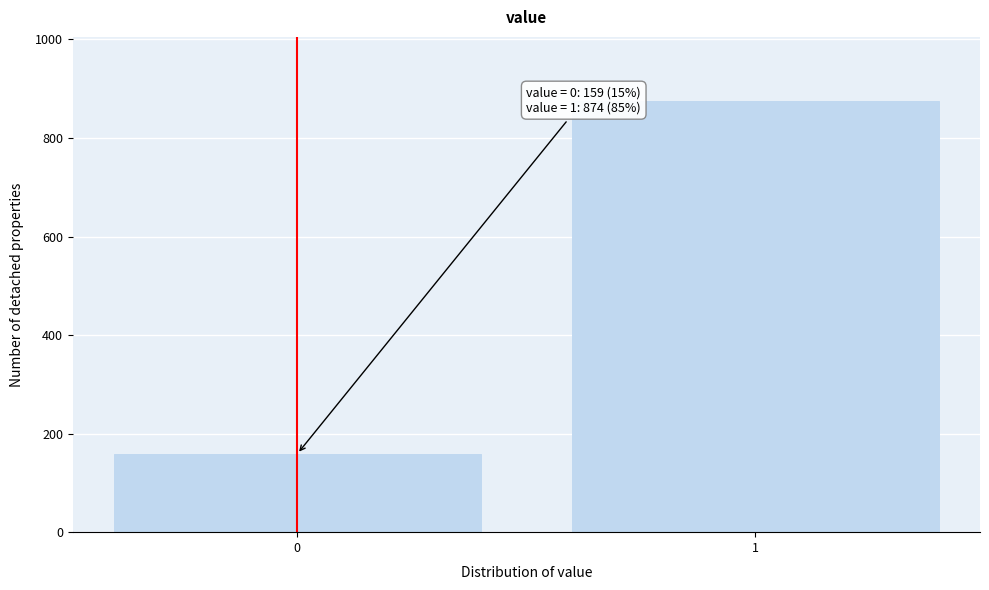

Reading left to right, extract all data points from this chart.

0=159	1=874